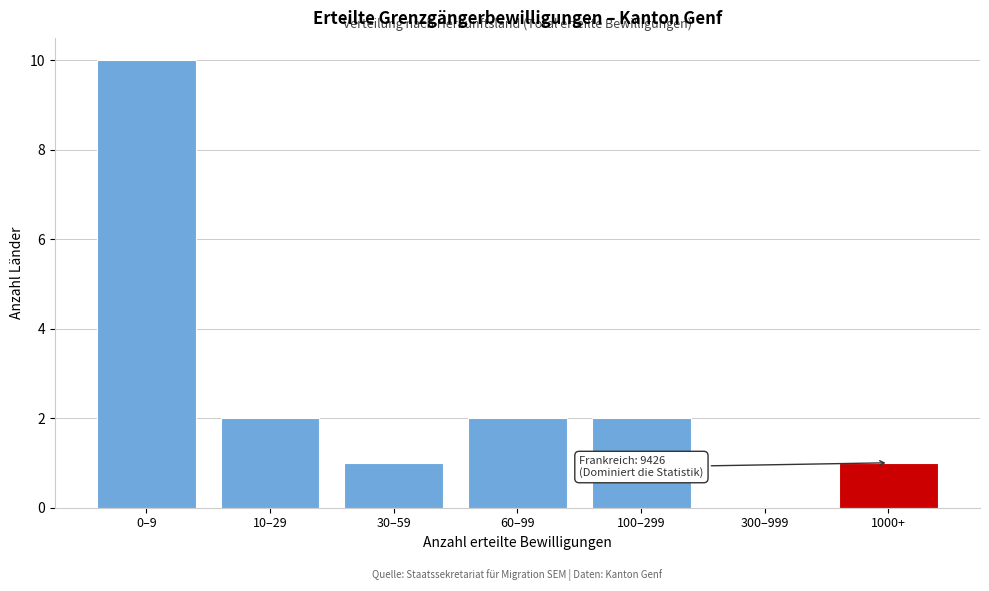

Reading left to right, what are all the values shown in this chart?

0–9=10	10–29=2	30–59=1	60–99=2	100–299=2	300–999=0	1000+=1